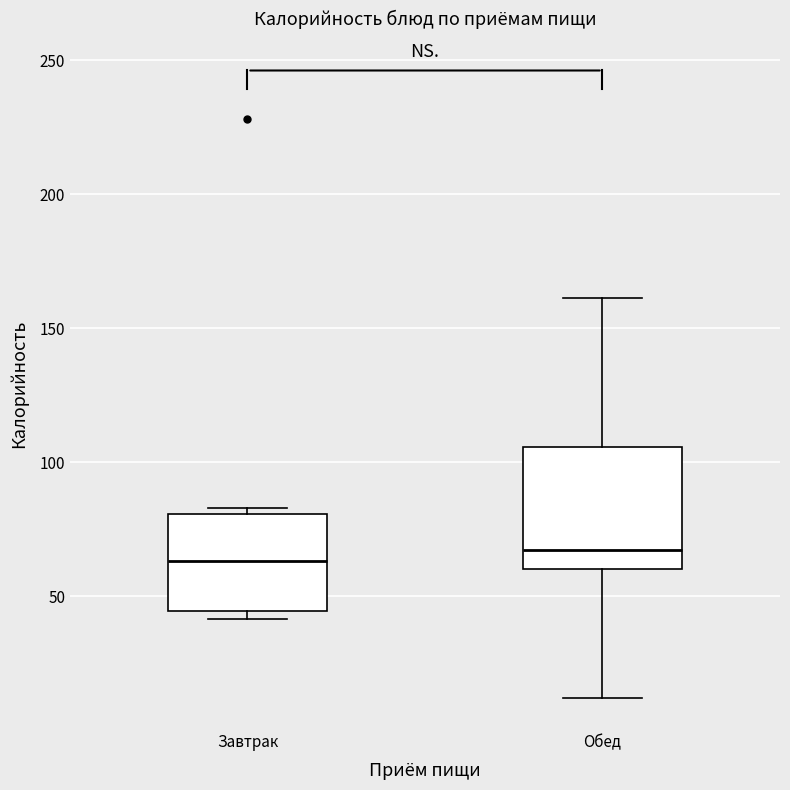

Where is the upper edge of the box for Завтрак on the y-axis? The values are not printed on the chart, so give them approximately, as read against the axis.

80